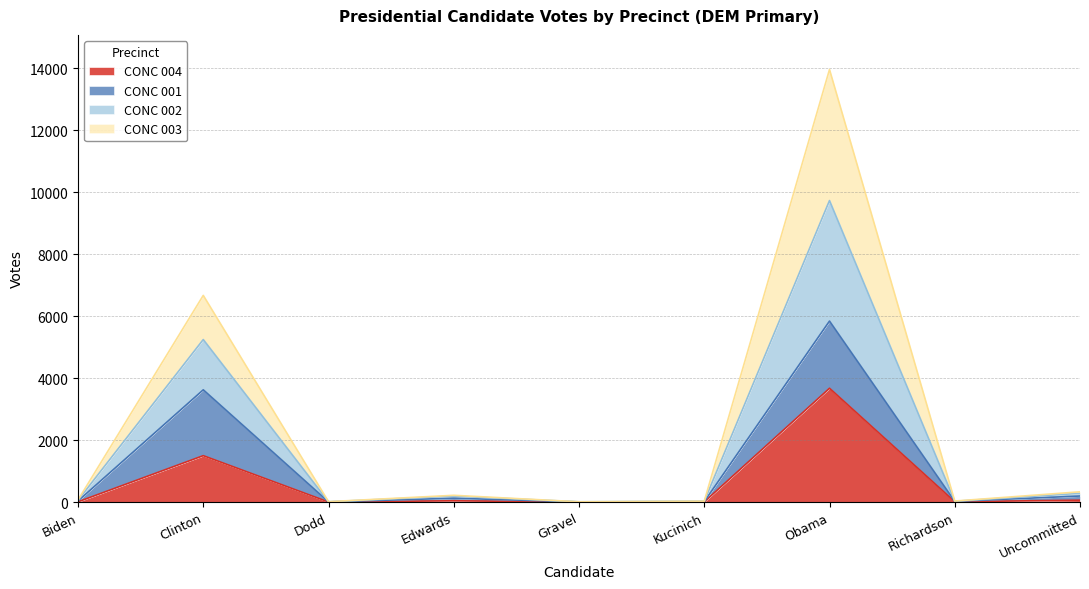

True or false: CONC 003 has a value of 10 at Dodd.

True